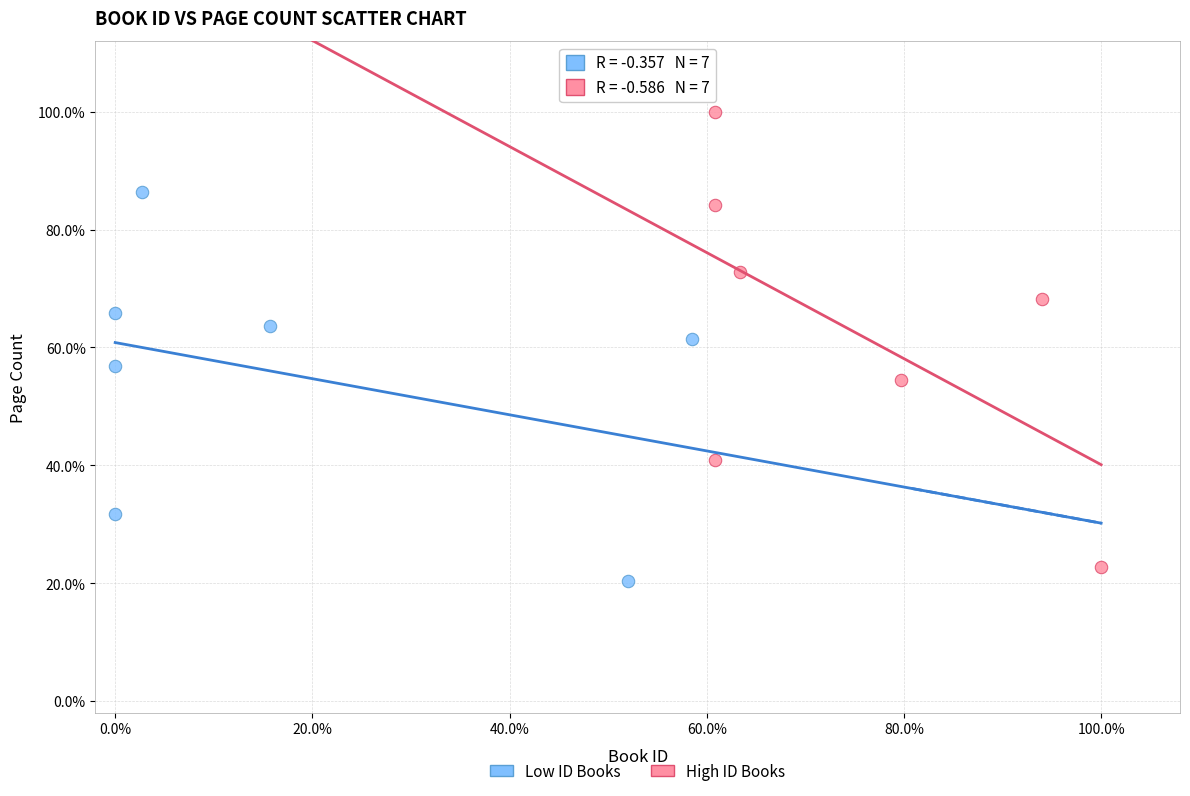

Which series has the widest spread of Y values?

High ID Books